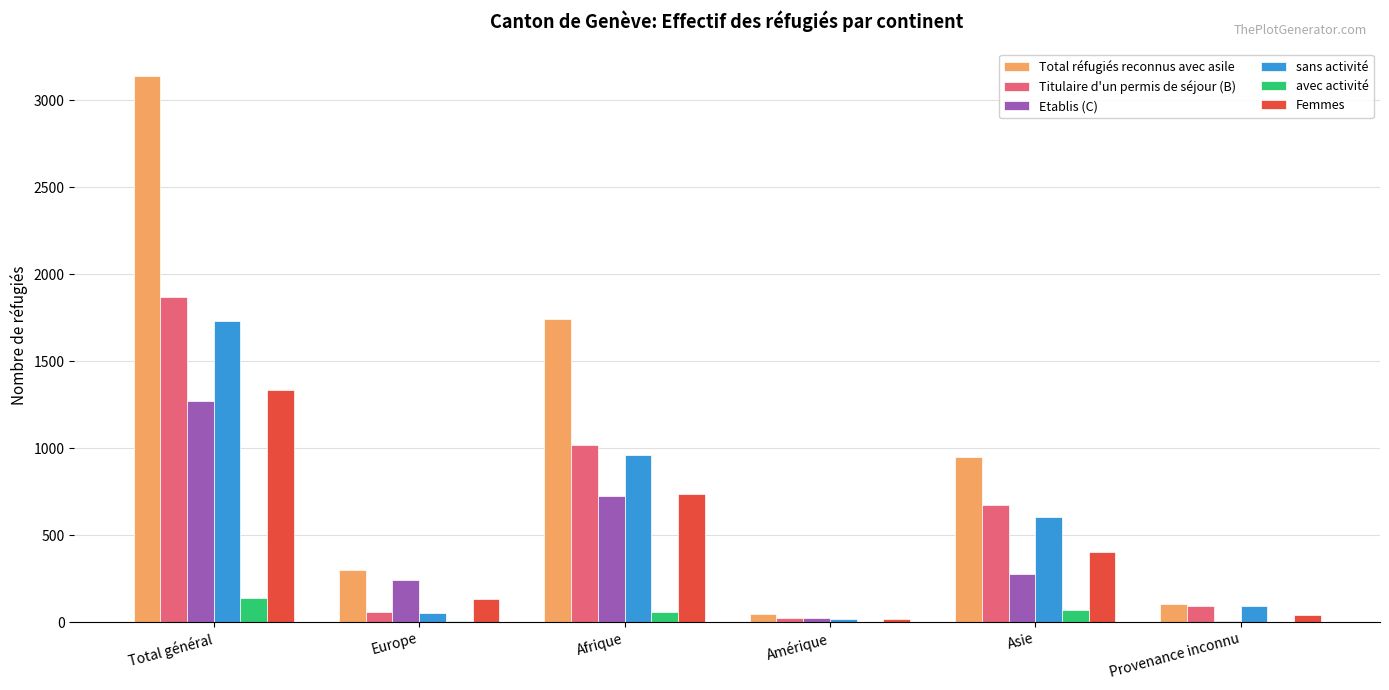

Does the chart contain stacked bars?

No